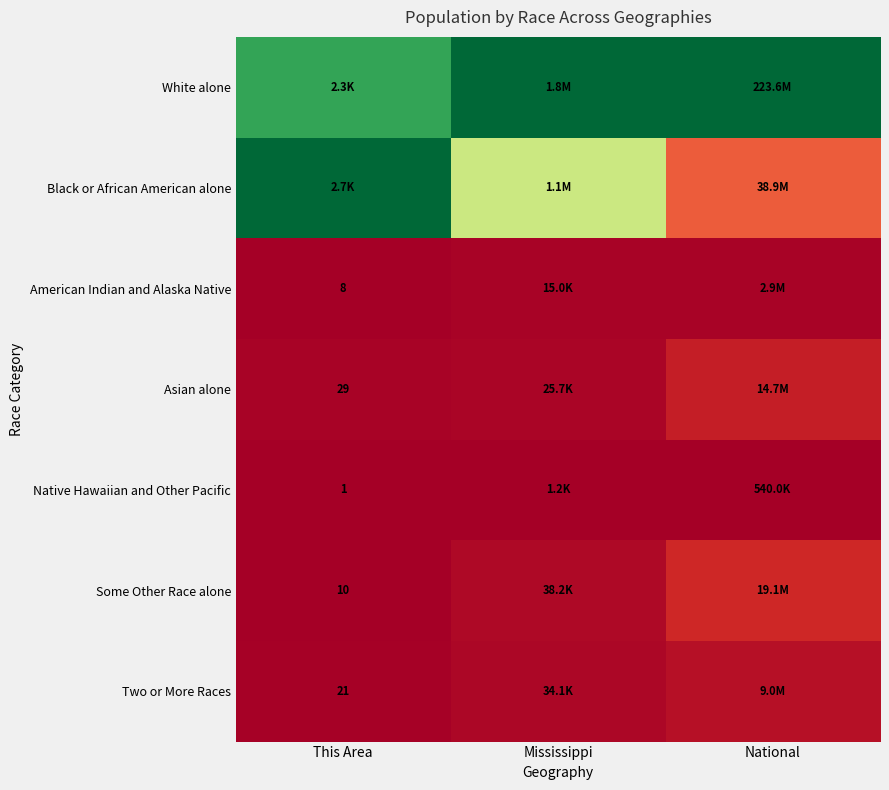

True or false: Some Other Race alone has a value of 0.0 at Mississippi.

False